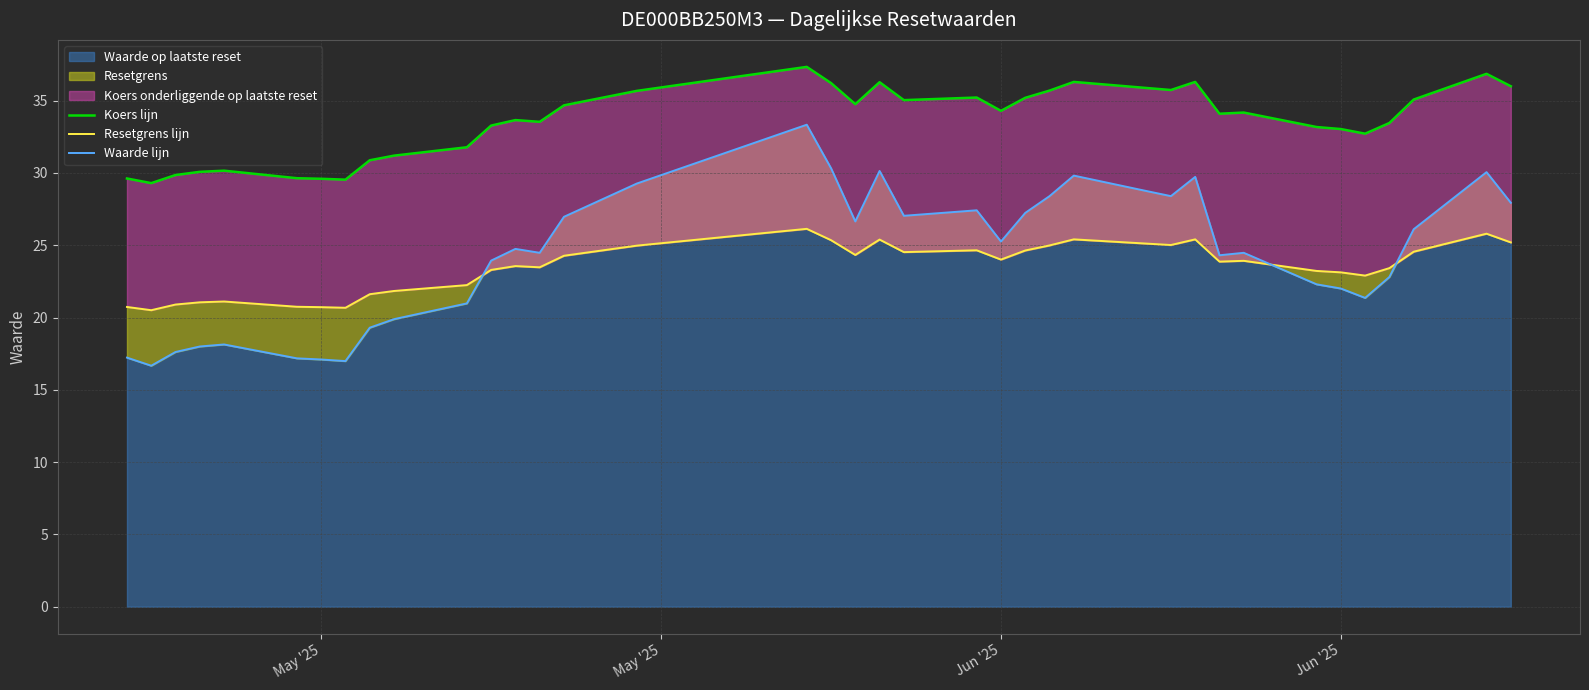

At which category does Waarde lijn reach its first local valley?

May '25